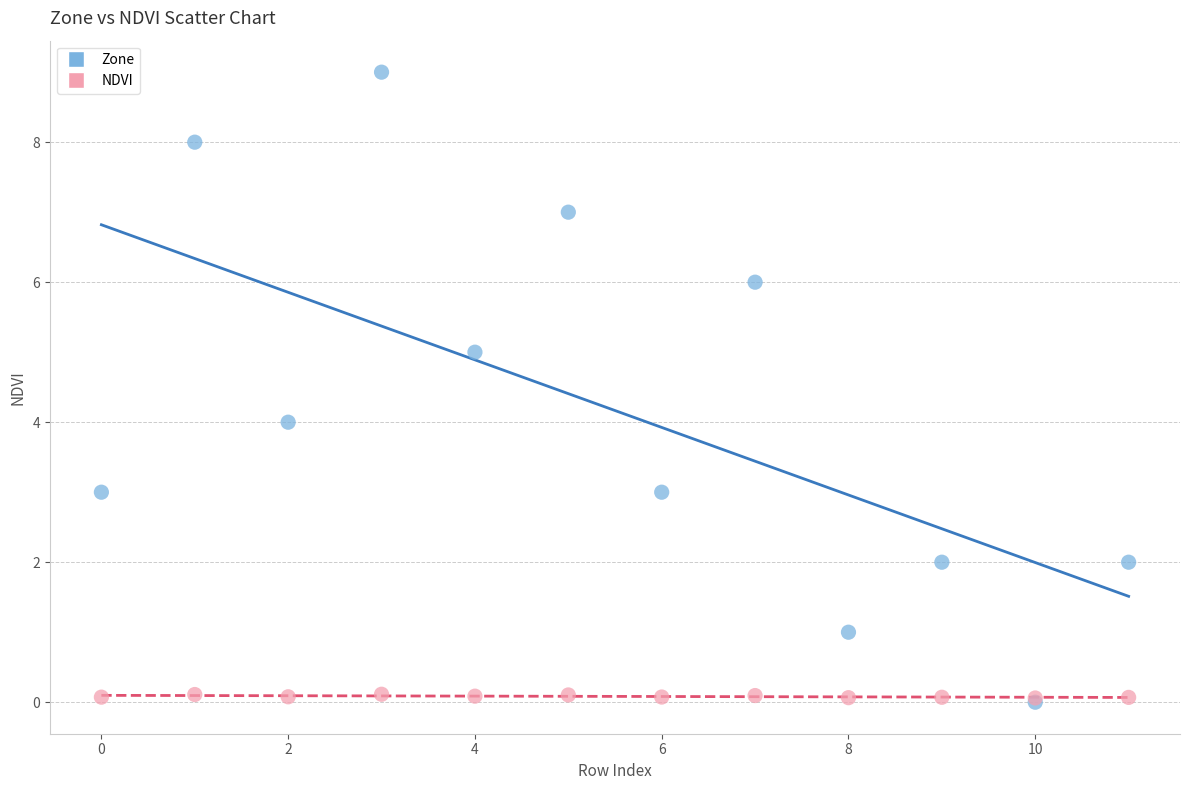

Which series reaches the maximum Y coordinate?

Zone